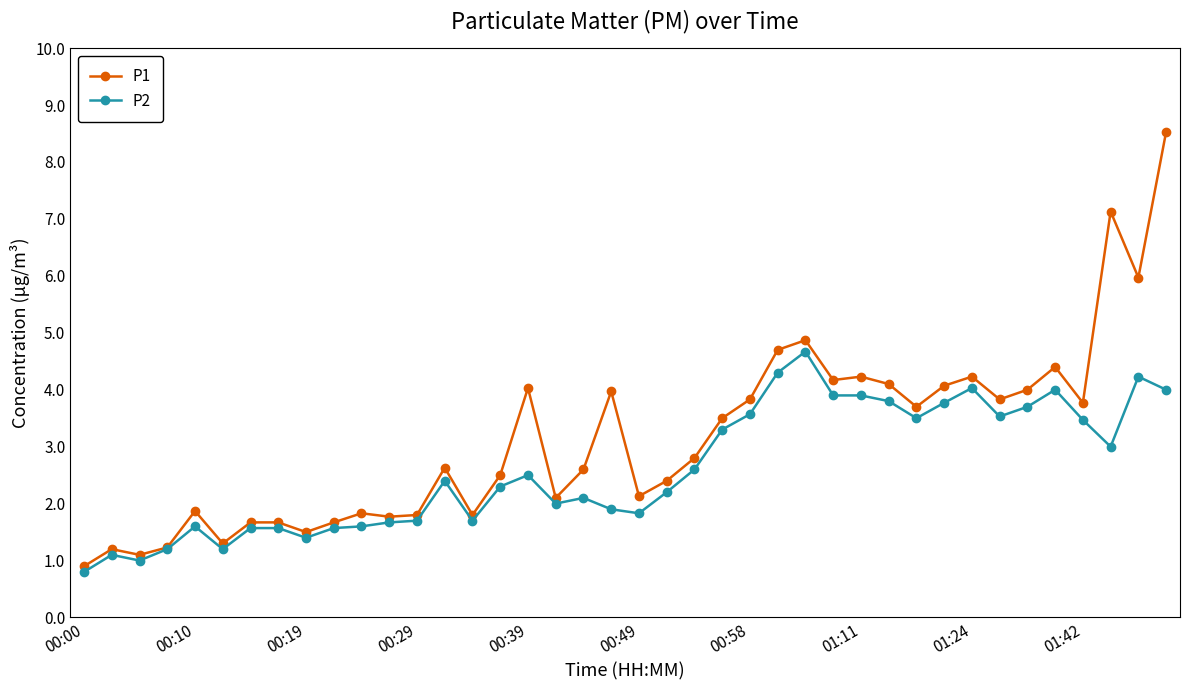

Reading left to right, extract all data points from this chart.

P1: 0.9	1.2	1.1	1.2	1.9	1.3	1.7	1.7	1.5	1.7	1.8	1.8	1.8	2.6	1.8	2.5	4.0	2.1	2.6	4.0	2.1	2.4	2.8	3.5	3.8	4.7	4.9	4.2	4.2	4.1	3.7	4.1	4.2	3.8	4.0	4.4	3.8	7.1	6.0	8.5
P2: 0.8	1.1	1.0	1.2	1.6	1.2	1.6	1.6	1.4	1.6	1.6	1.7	1.7	2.4	1.7	2.3	2.5	2.0	2.1	1.9	1.8	2.2	2.6	3.3	3.6	4.3	4.7	3.9	3.9	3.8	3.5	3.8	4.0	3.5	3.7	4.0	3.5	3.0	4.2	4.0